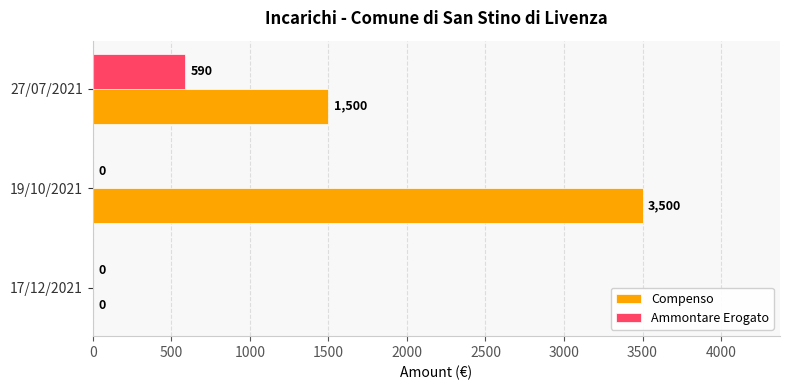

What is the sum of the Compenso values at 19/10/2021 and 27/07/2021?

5000